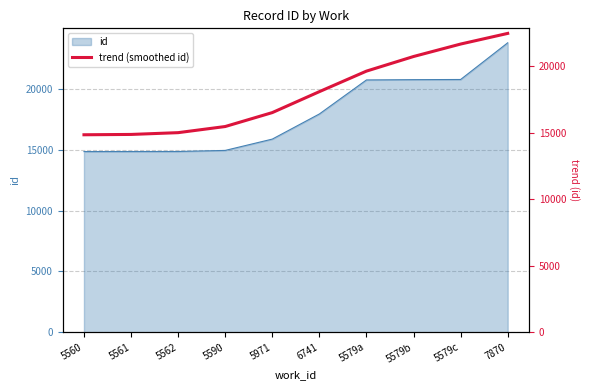

What is the label of the 9th point from the right?

5561